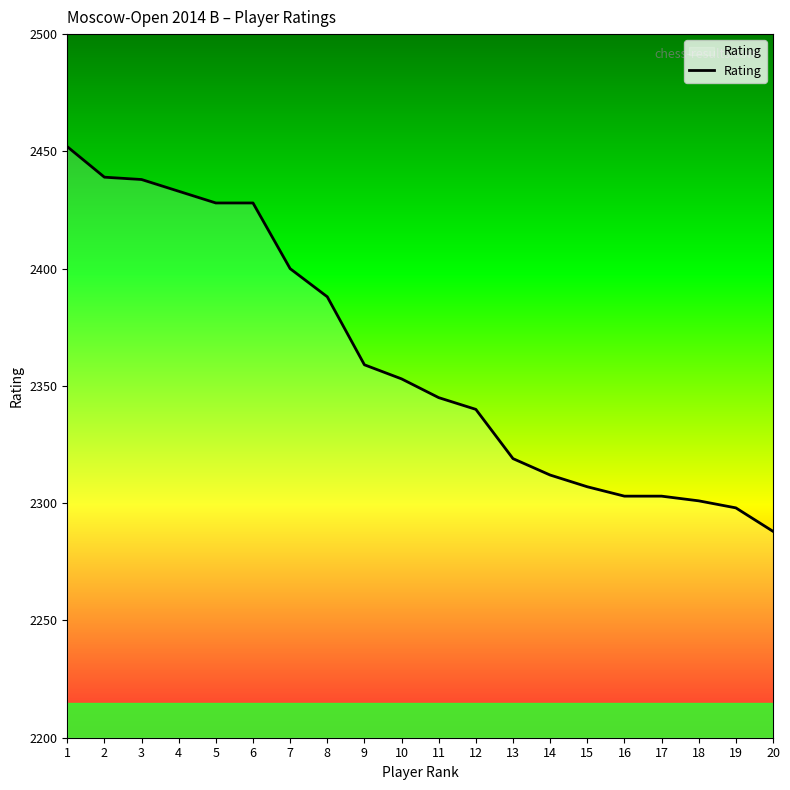

What is the ratio of the value at 19 to the value at 2?

0.9